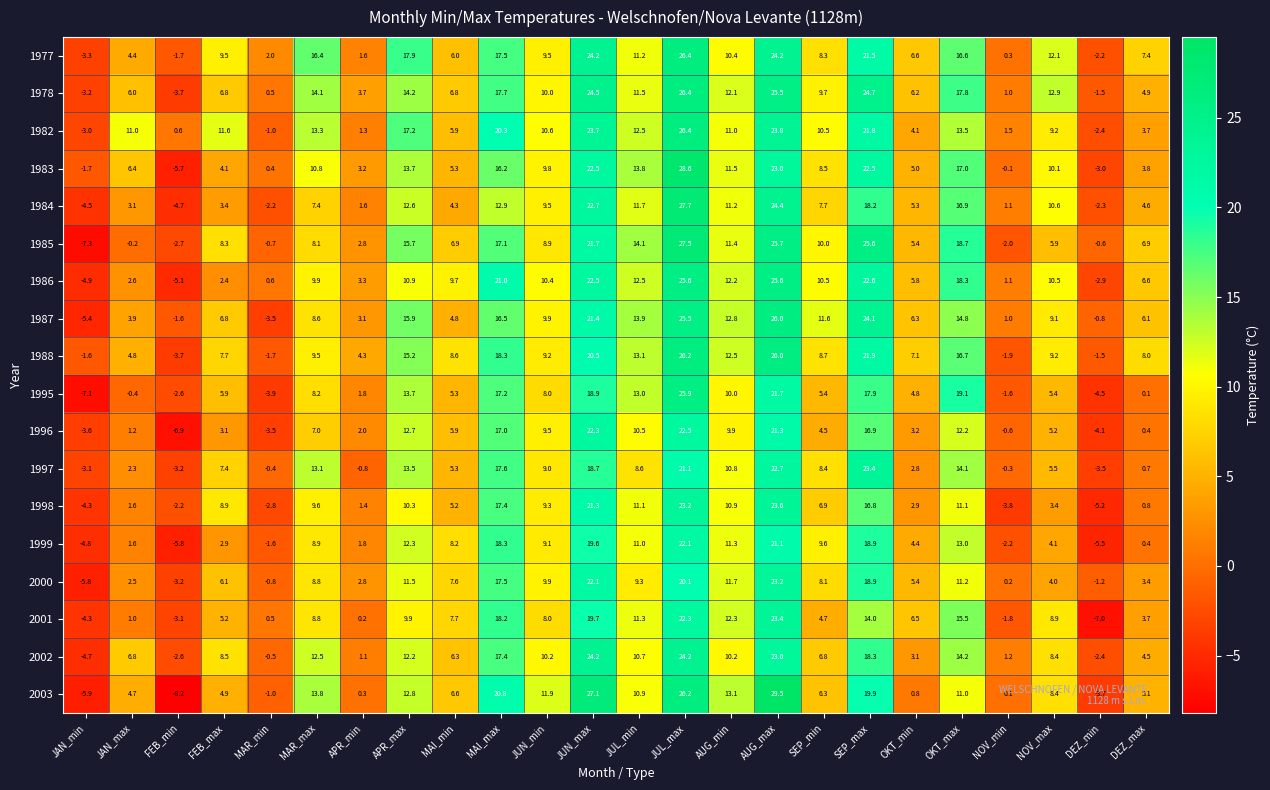

At which category is the sum across all series the highest?

JUL_max